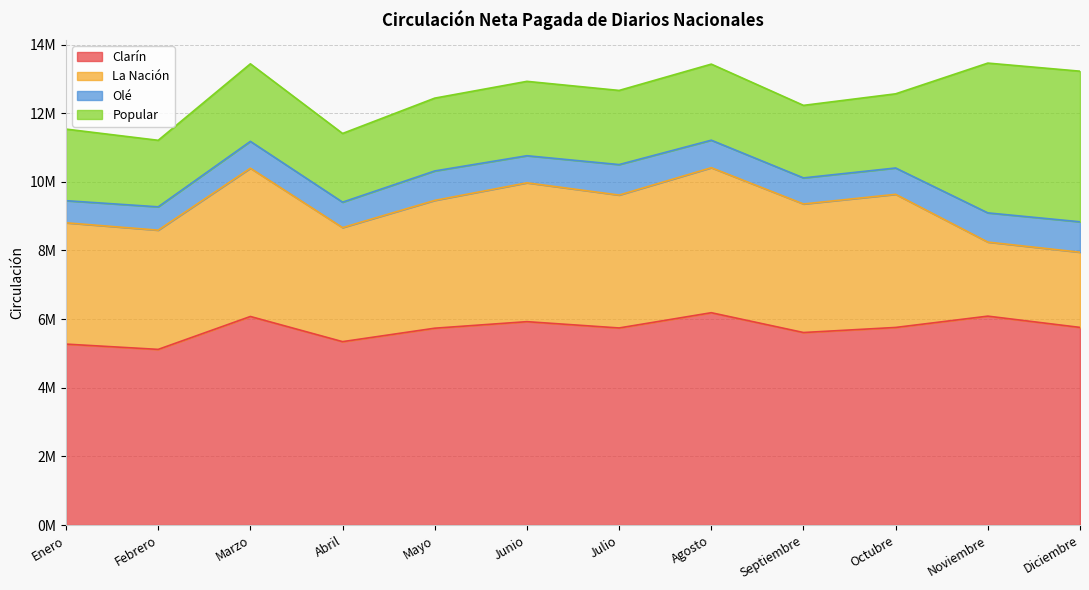

True or false: La Nación and Clarín intersect in this chart.

False